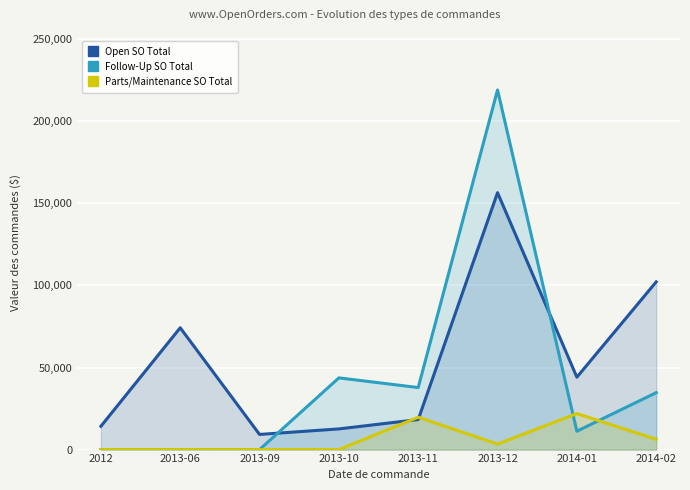

Rank the series at 2014-02 from lowest to highest value.

Parts/Maintenance SO Total, Follow-Up SO Total, Open SO Total